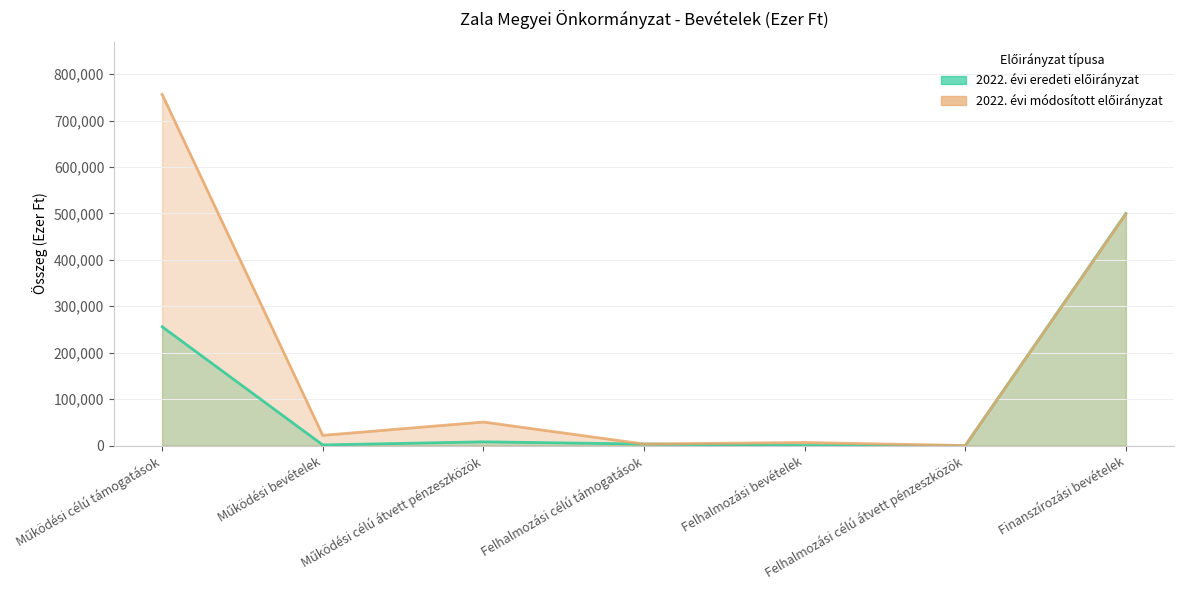

Reading right to left, extract all data points from this chart.

2022. évi eredeti előirányzat: 500000	0	0	3300	8000	1295	255982
2022. évi módosított előirányzat: 498778	0	6500	3300	50655	21952	756589